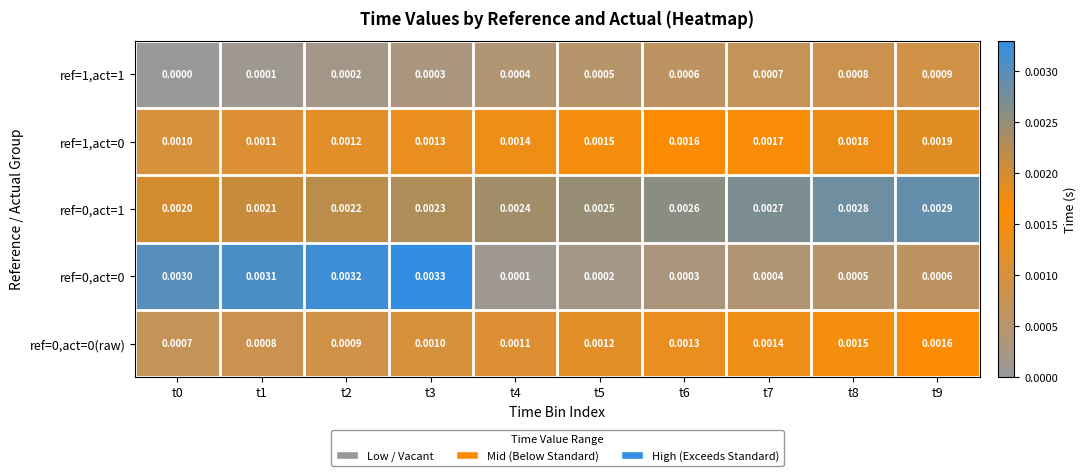

Is the value of ref=0,act=0(raw) at t7 greater than the value of ref=0,act=1 at t9?

No